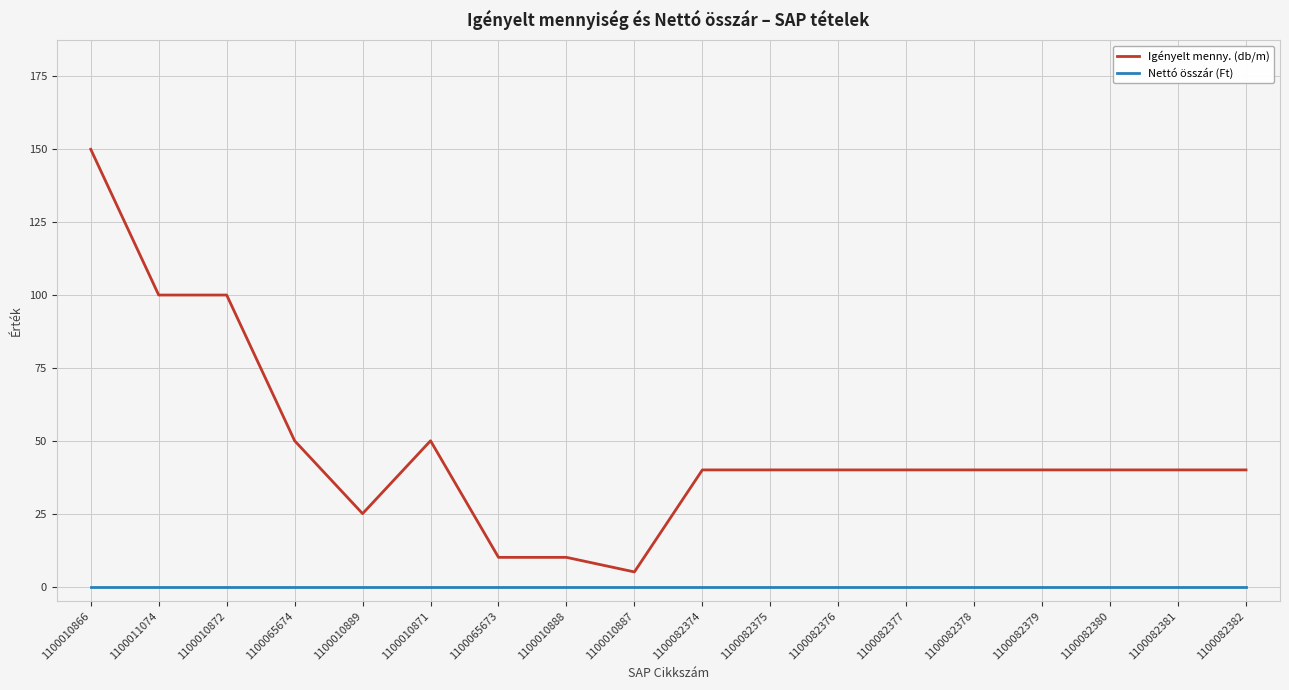

At which label does Igényelt menny. (db/m) reach its minimum?

1100010887